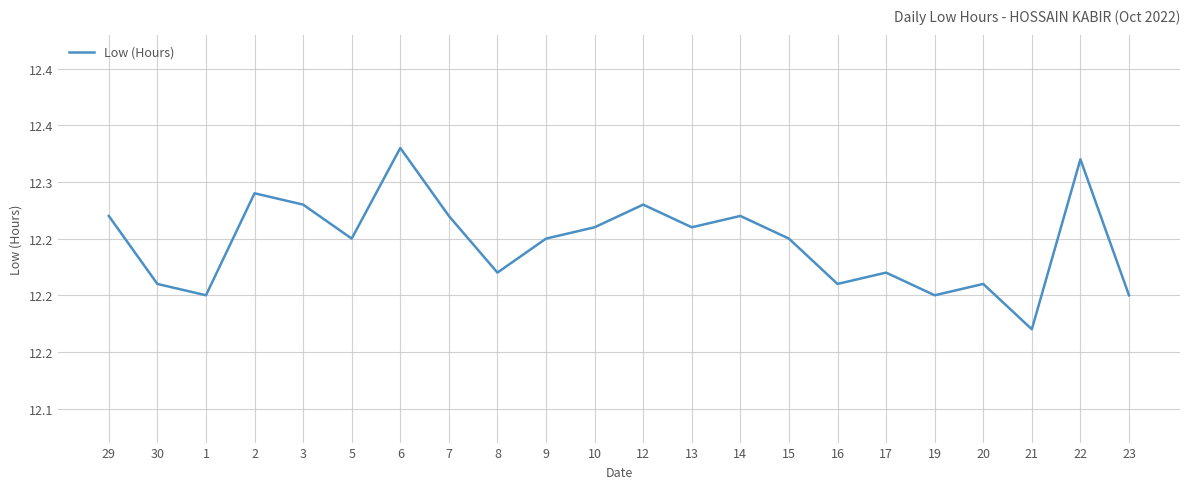

What is the difference between the maximum and second lowest values?

0.1